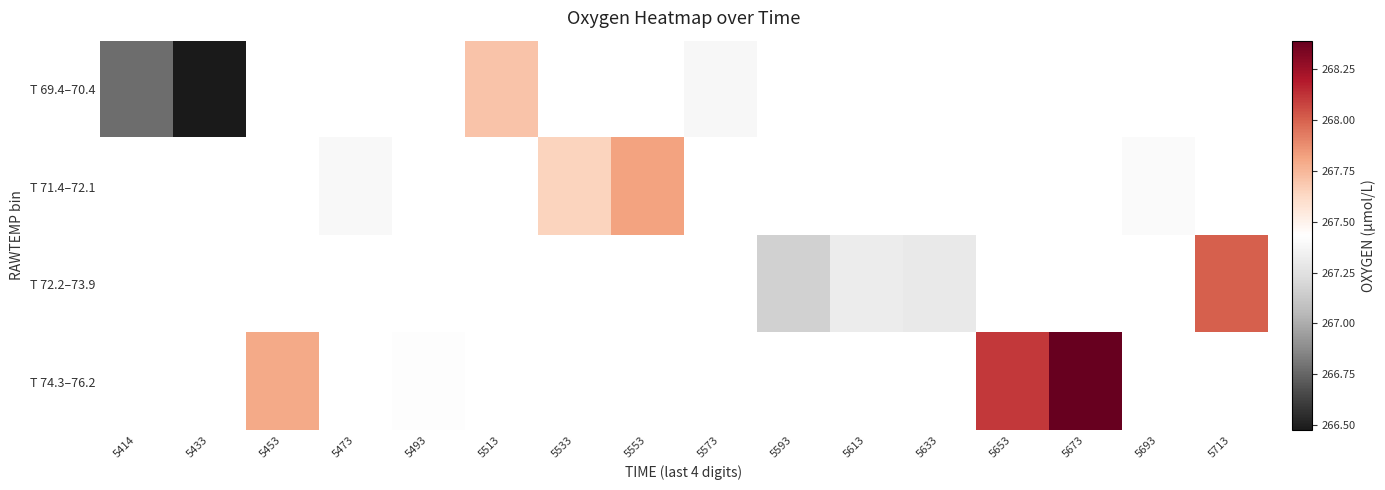

At which category does the chart reach its peak across all series?

5673